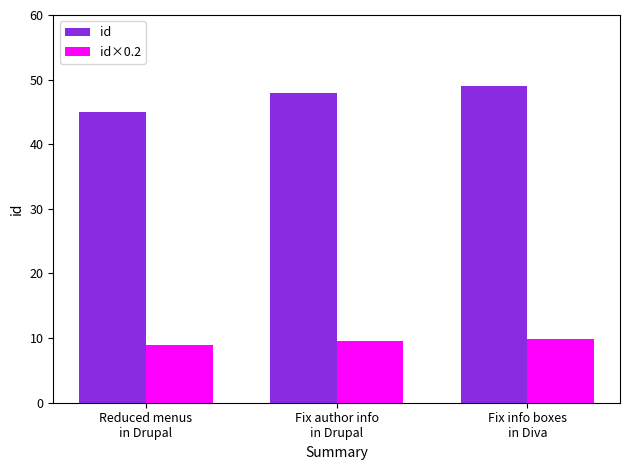

List the series in order of their overall mean, lowest first.

id×0.2, id